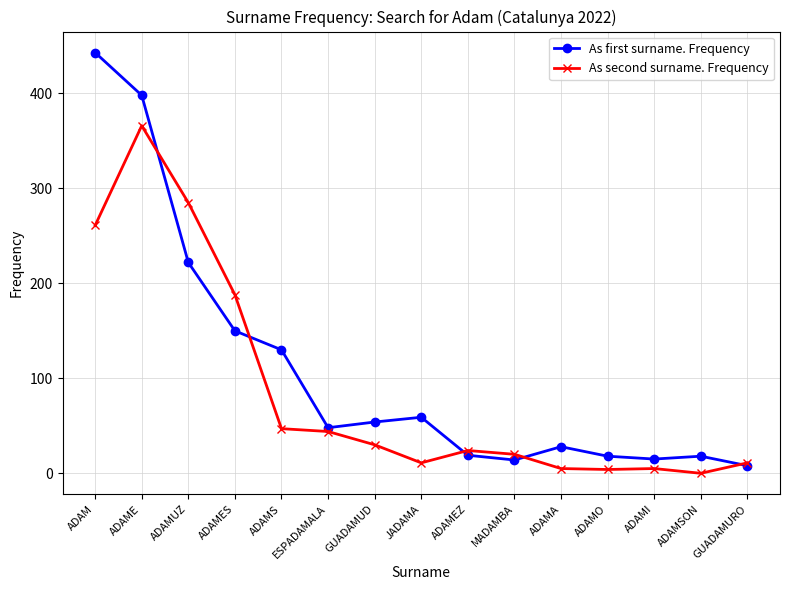

True or false: As first surname. Frequency has more than 1 points higher than both neighbors.

True